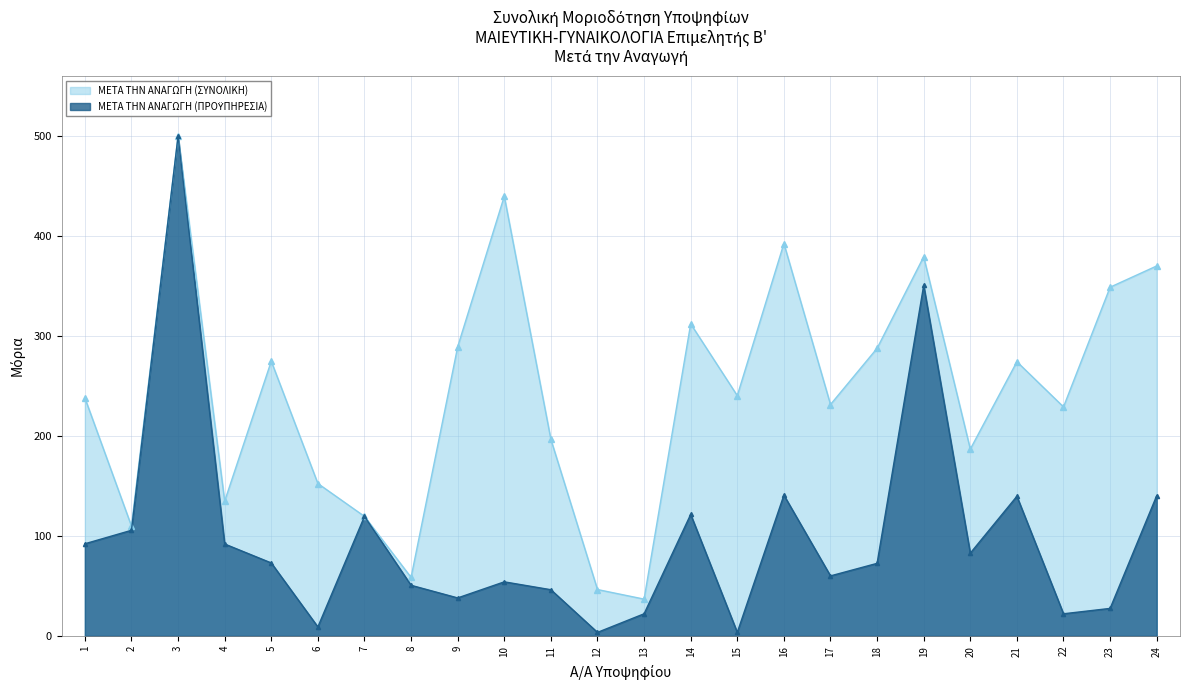

True or false: ΜΕΤΑ ΤΗΝ ΑΝΑΓΩΓΗ (ΣΥΝΟΛΙΚΗ) and ΜΕΤΑ ΤΗΝ ΑΝΑΓΩΓΗ (ΠΡΟΫΠΗΡΕΣΙΑ) cross at least once.

False